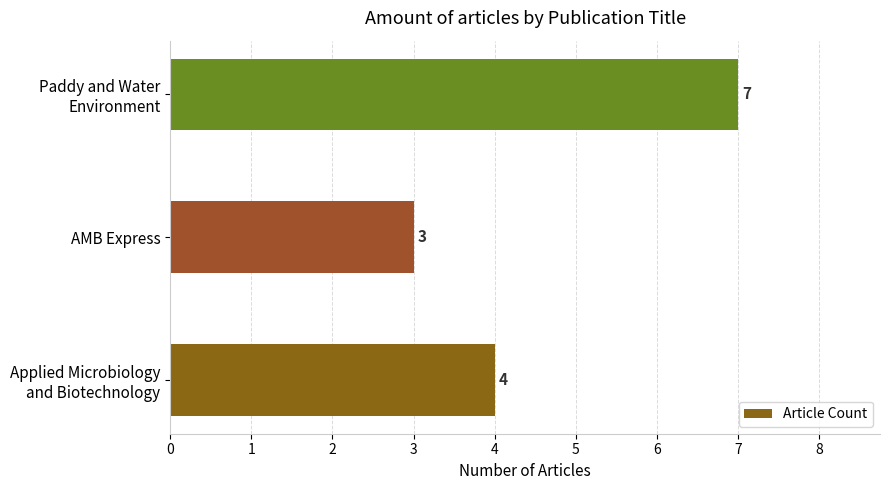

Which label corresponds to the largest value in the chart?

Paddy and Water
Environment